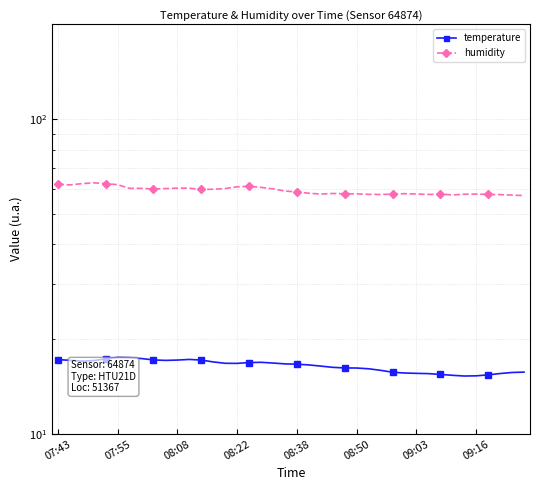

List the series in order of their overall mean, highest first.

humidity, temperature